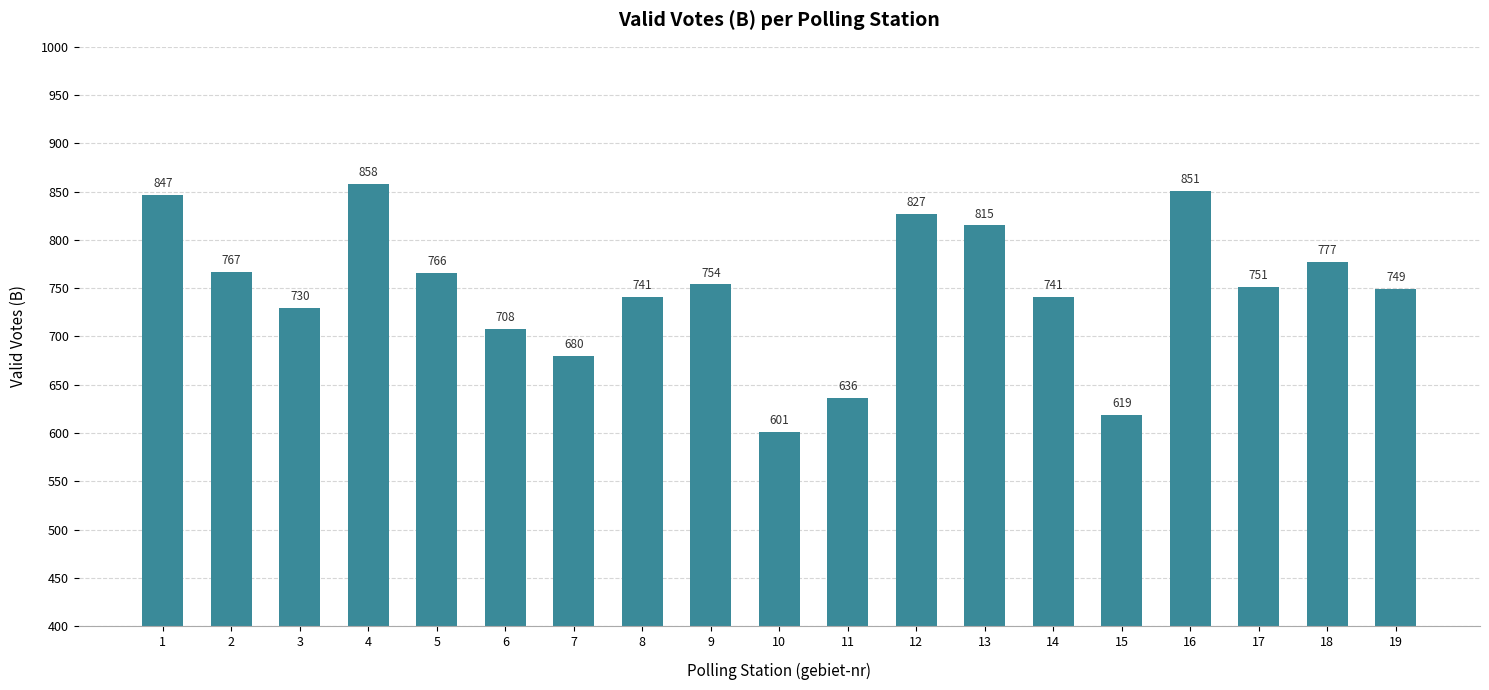

What is the sum of all values?

14218